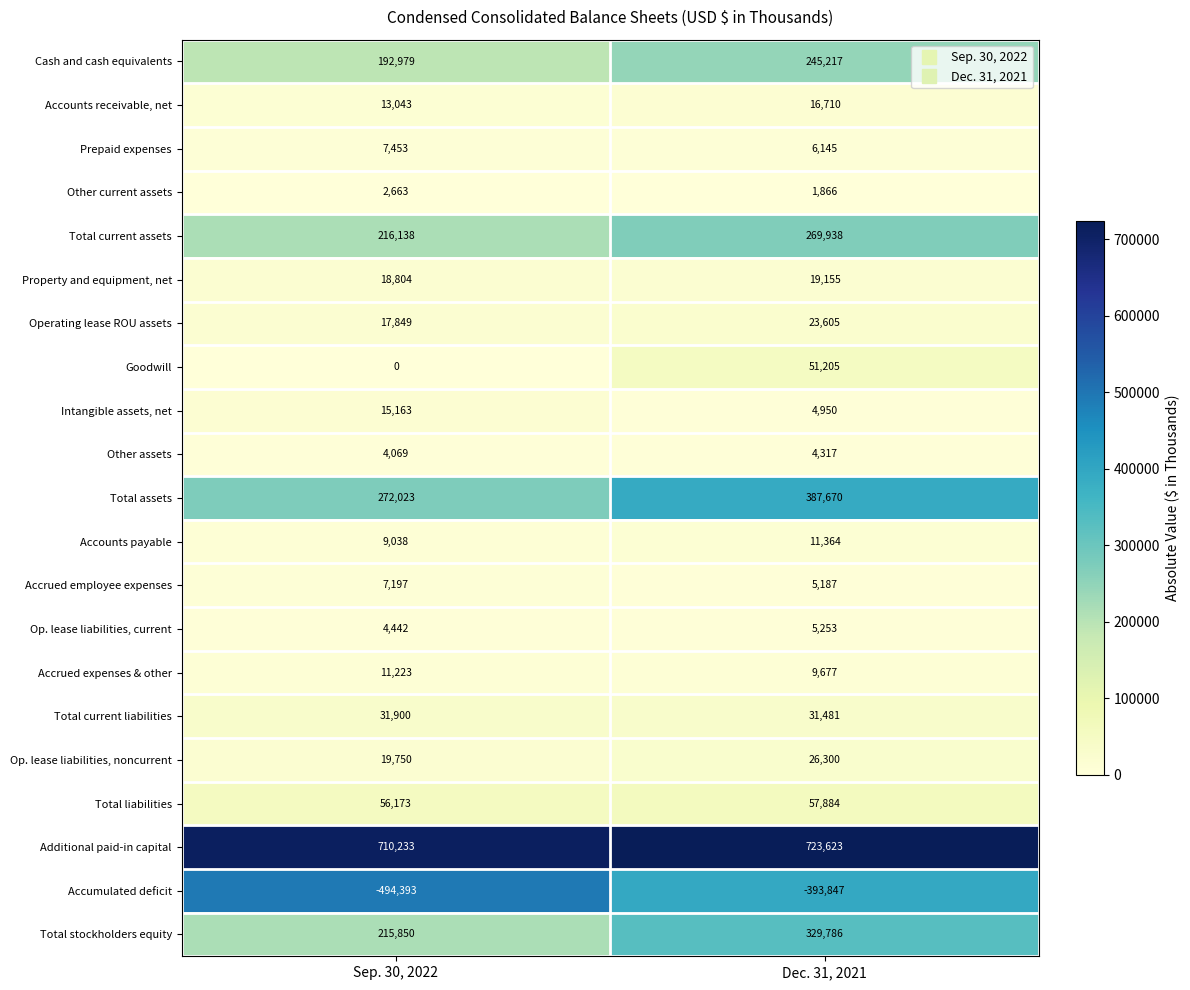

What is the average value of the Prepaid expenses series?

6799